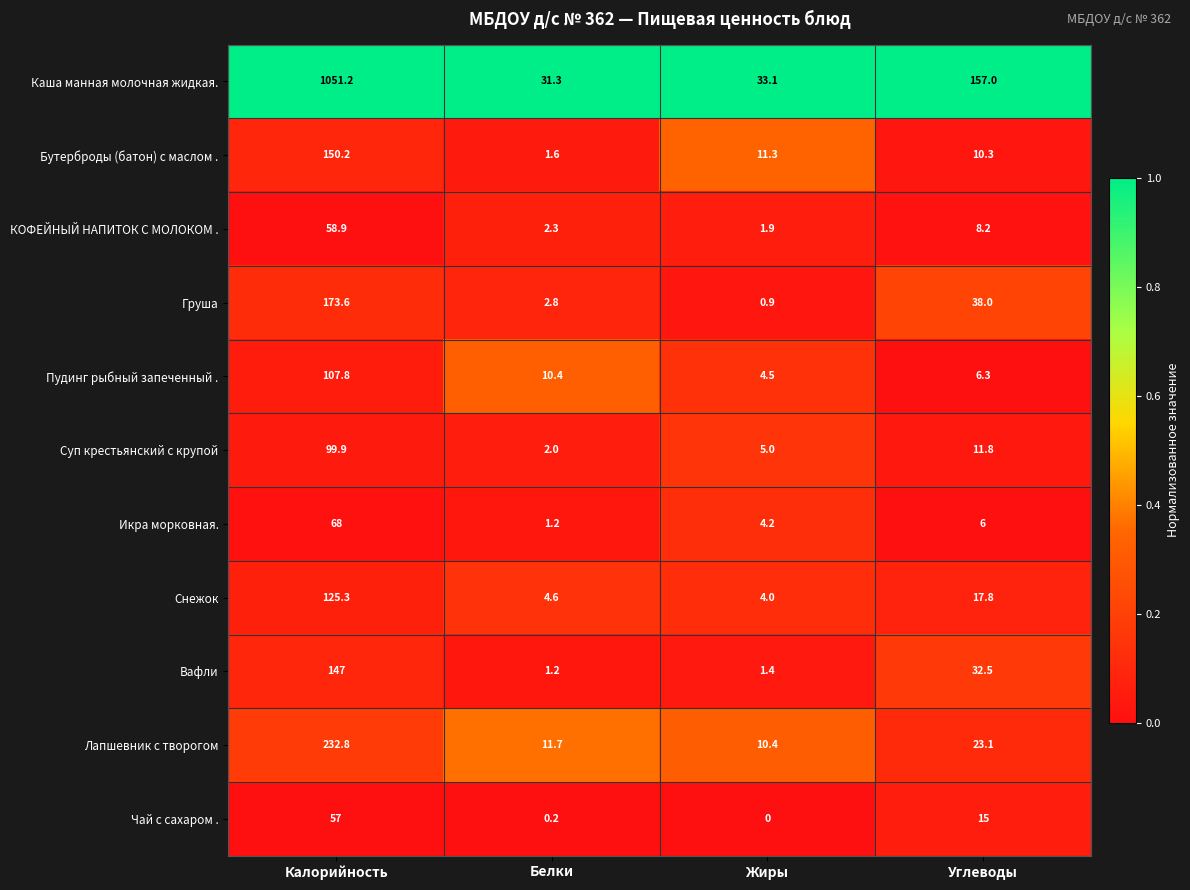

At Калорийность, list the series in order from largest to smallest.

Каша манная молочная жидкая., Лапшевник с творогом, Груша, Бутерброды (батон) с маслом ., Вафли, Снежок, Пудинг рыбный запеченный ., Суп крестьянский с крупой, Икра морковная., КОФЕЙНЫЙ НАПИТОК С МОЛОКОМ ., Чай с сахаром .